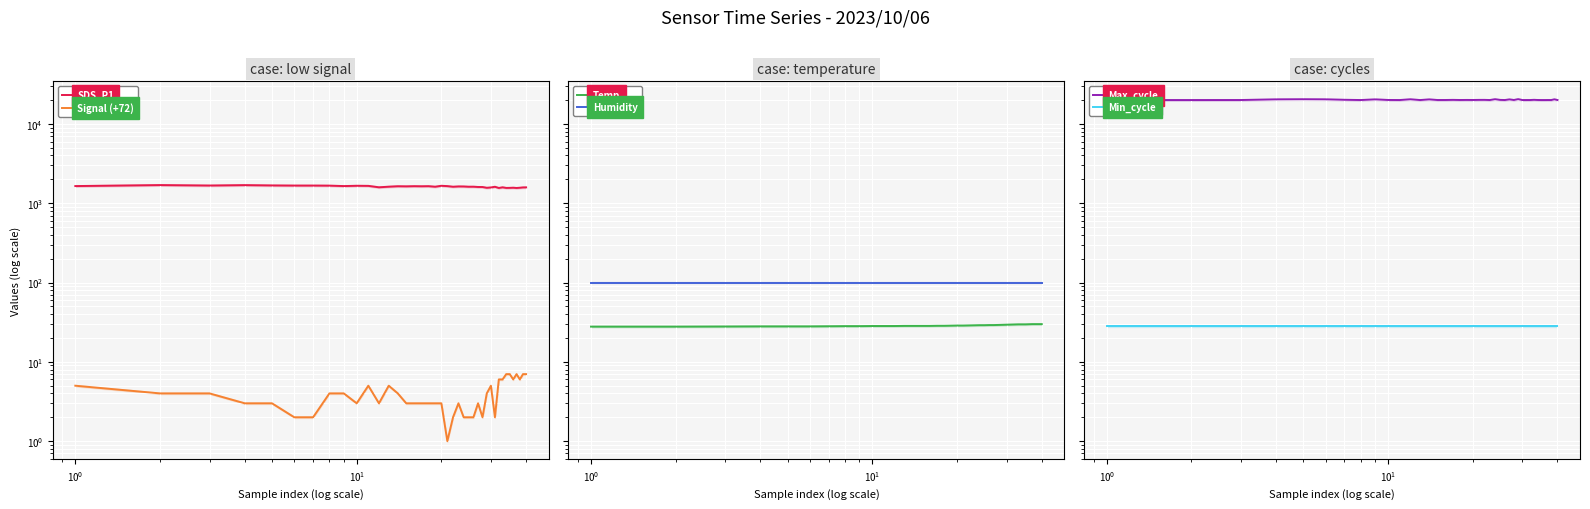

True or false: Signal (+72) and Temp cross at least once.

False